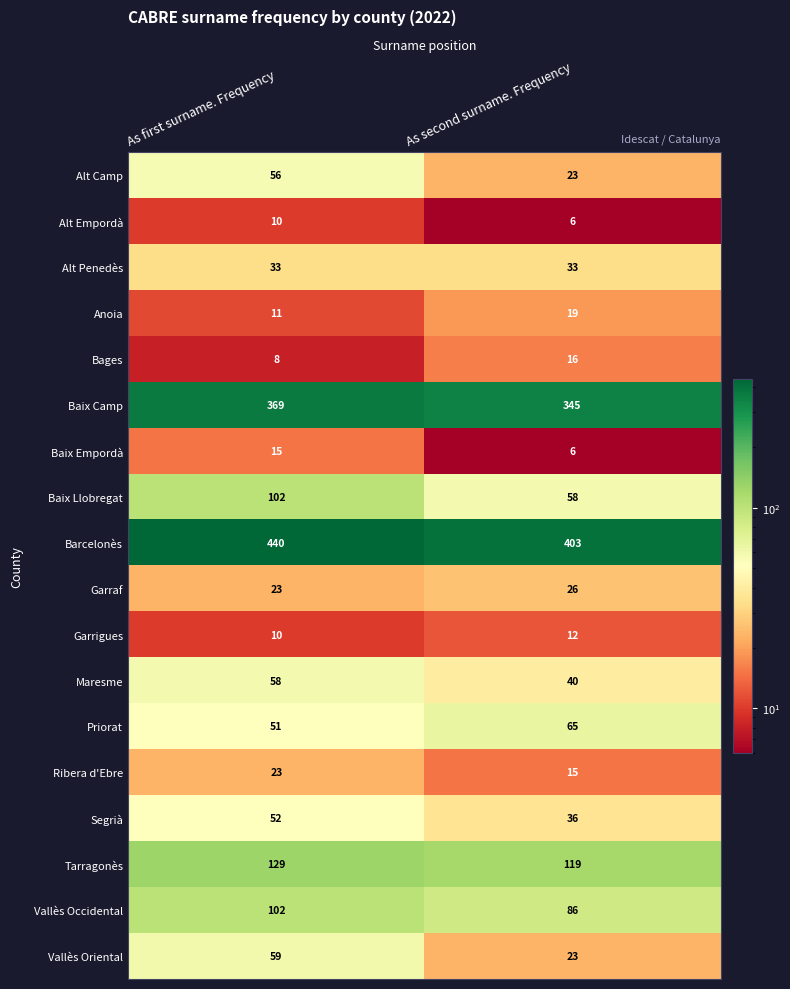

How many distinct data groups are displayed?

18